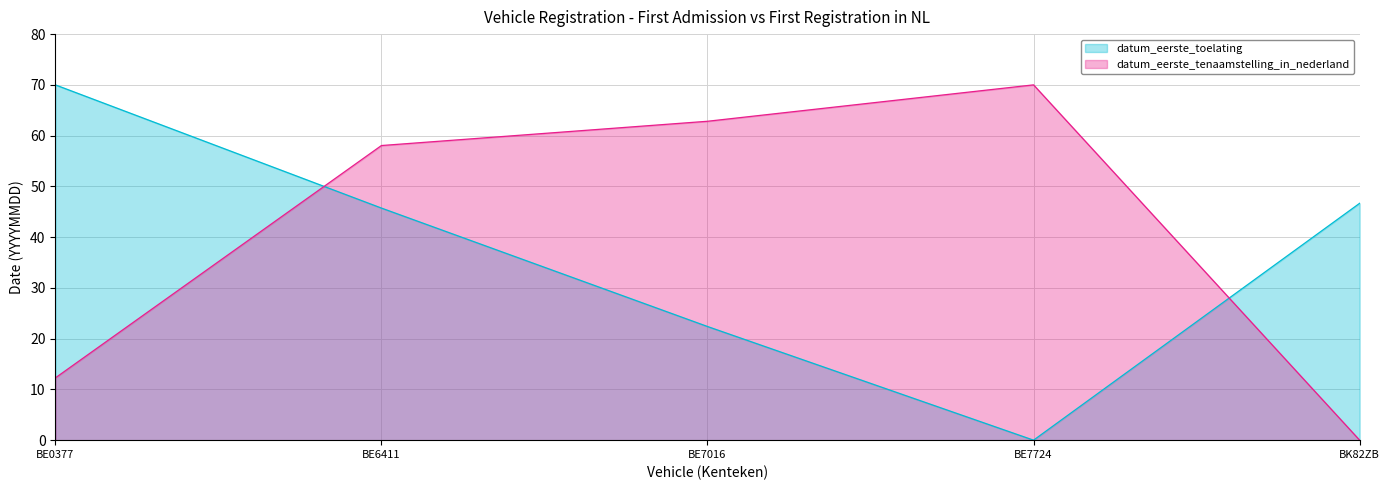

Where does the datum_eerste_toelating series first go above 45?

BE0377